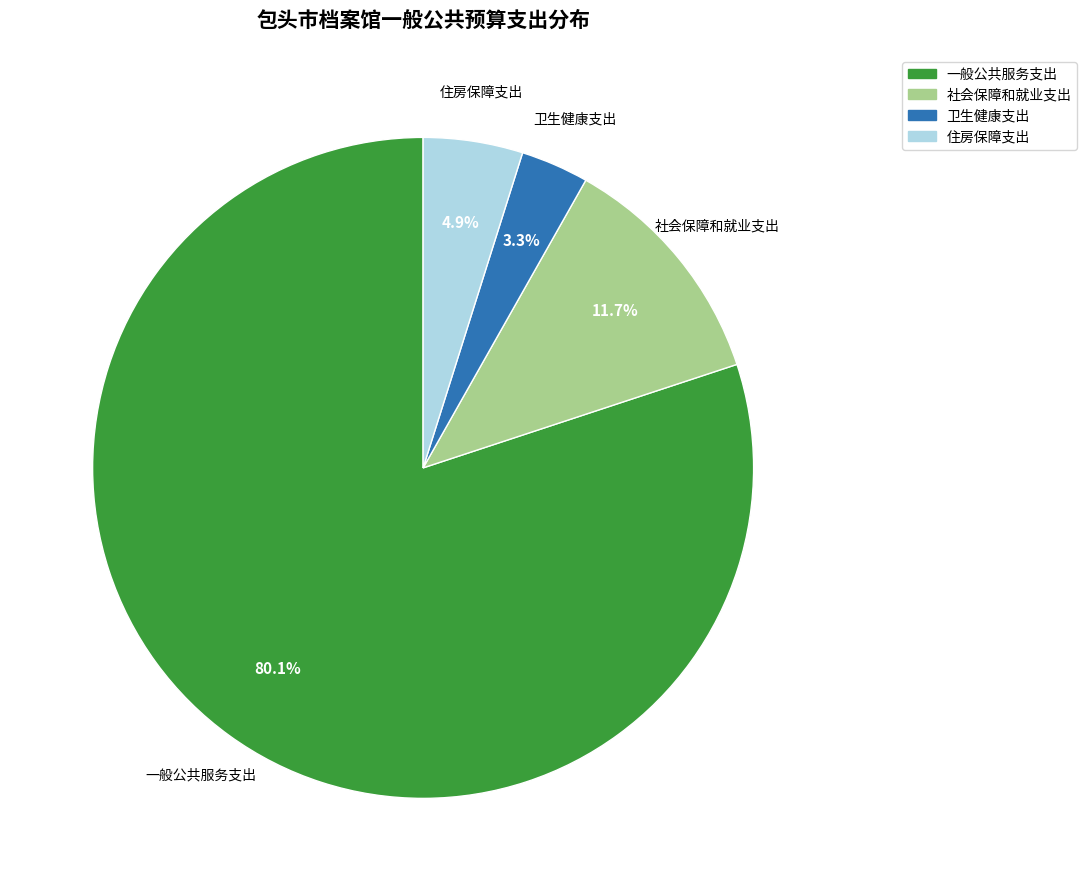

Approximately how many times larger is the value at 一般公共服务支出 compared to 社会保障和就业支出?

6.8